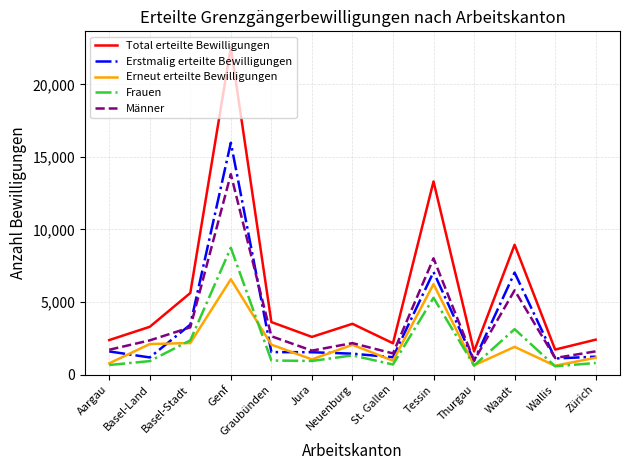

Which series has the largest total across all categories?

Total erteilte Bewilligungen